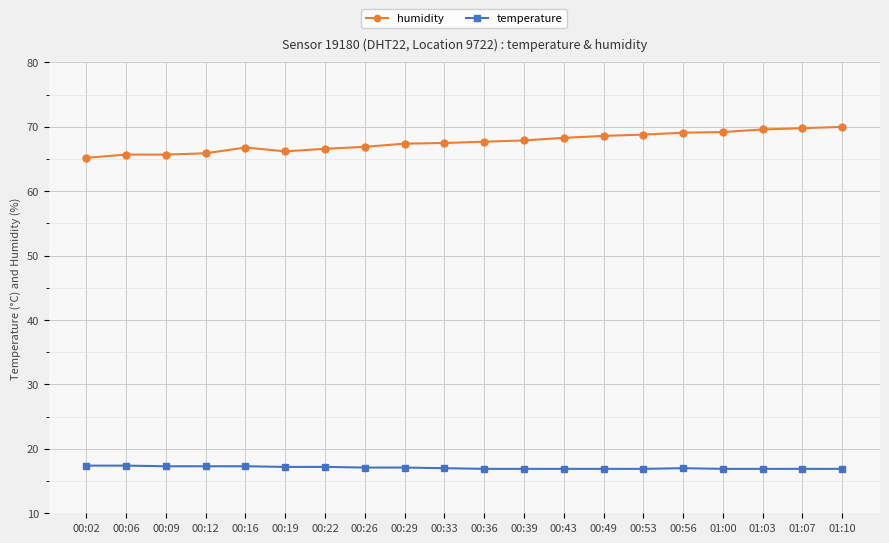

Is it true that temperature equals 22.9 at 00:12?

False